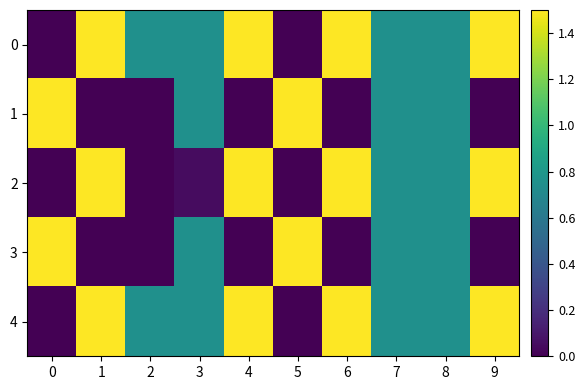

Which label corresponds to the largest value in the chart?

1